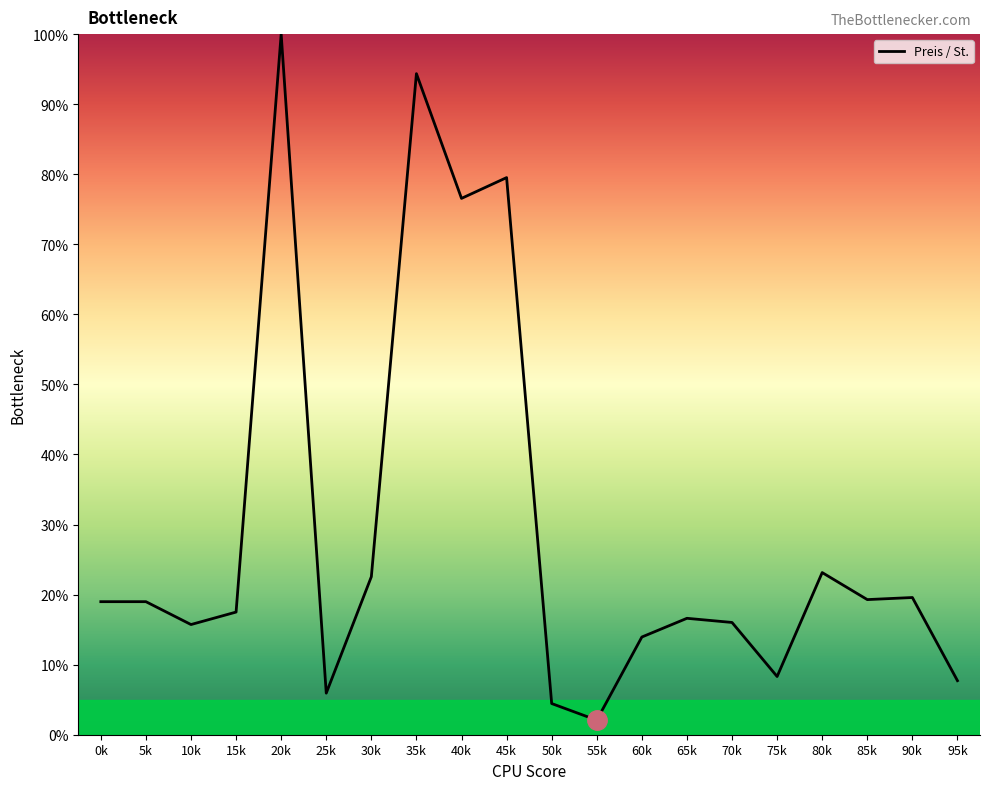

The chart shows a value of 79.5 at 45k. True or false?

True